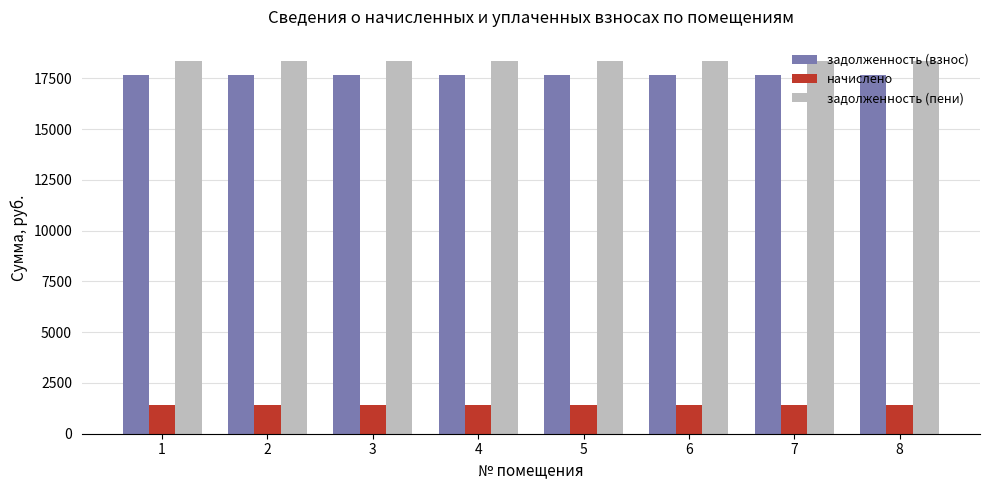

Does the chart contain stacked bars?

No